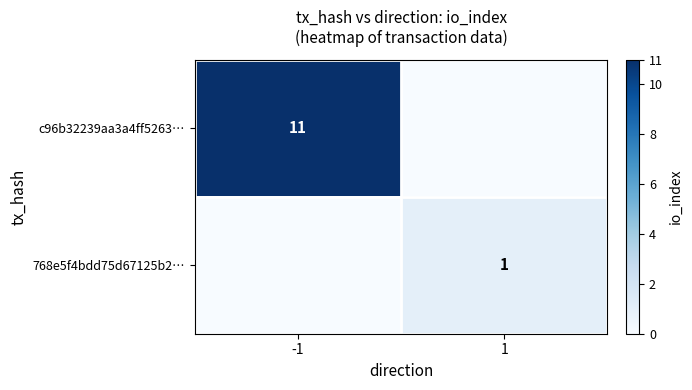

The value of 768e5f4bdd75d67125b2… at 1 is 0. True or false?

False